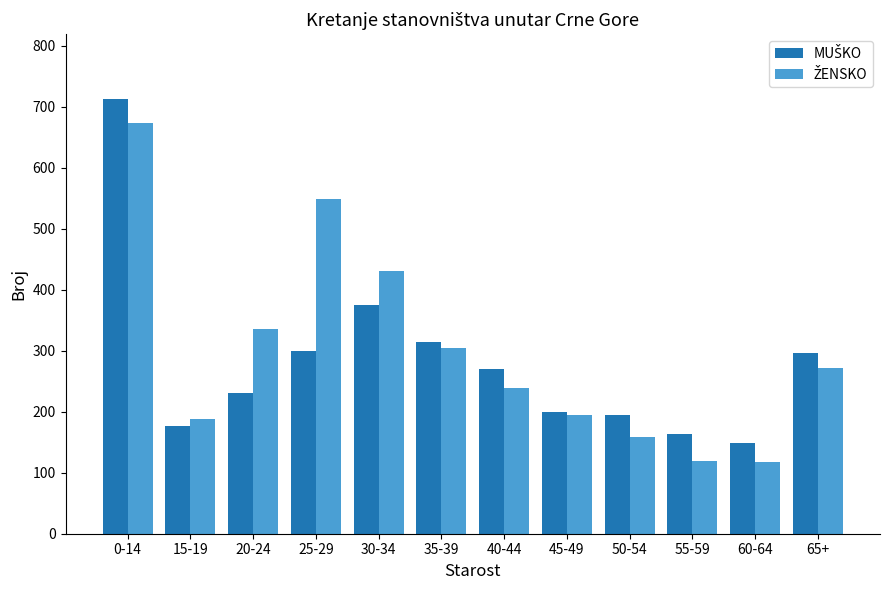

How many bars are there in each group?

2